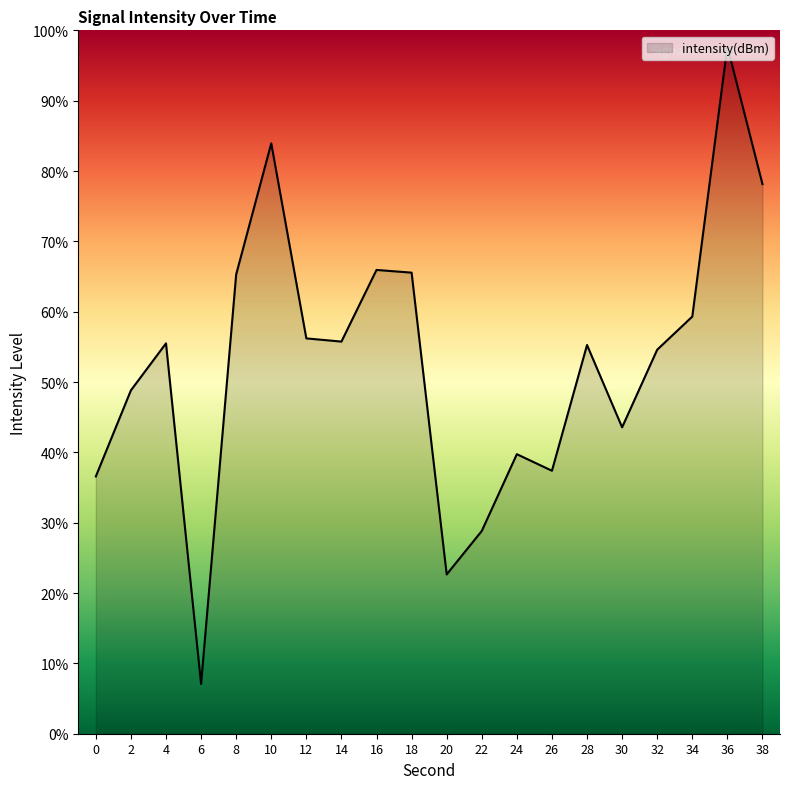

What is the ratio of the value at 14 to the value at 6?

7.9